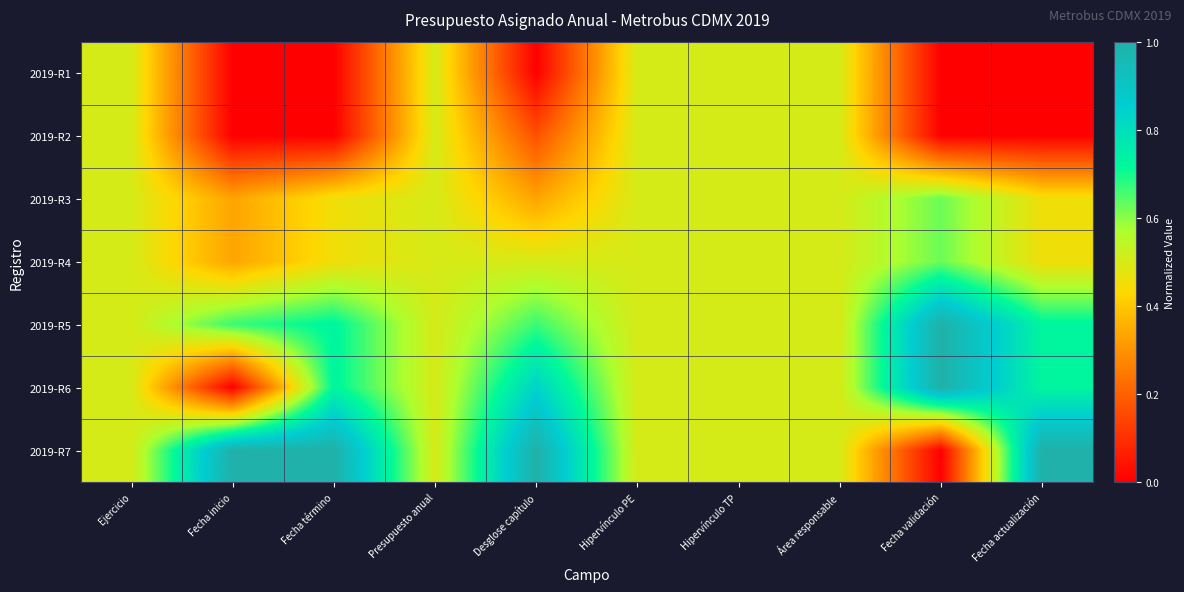

Reading left to right, transcribe all the data shown in this chart.

2019-R1: Ejercicio=0.5	Fecha inicio=0.0	Fecha término=0.0	Presupuesto anual=0.5	Desglose capítulo=0.0	Hipervínculo PE=0.5	Hipervínculo TP=0.5	Área responsable=0.5	Fecha validación=0.0	Fecha actualización=0.0
2019-R2: Ejercicio=0.5	Fecha inicio=0.0	Fecha término=0.0	Presupuesto anual=0.5	Desglose capítulo=0.2	Hipervínculo PE=0.5	Hipervínculo TP=0.5	Área responsable=0.5	Fecha validación=0.0	Fecha actualización=0.0
2019-R3: Ejercicio=0.5	Fecha inicio=0.3	Fecha término=0.5	Presupuesto anual=0.5	Desglose capítulo=0.3	Hipervínculo PE=0.5	Hipervínculo TP=0.5	Área responsable=0.5	Fecha validación=0.6	Fecha actualización=0.5
2019-R4: Ejercicio=0.5	Fecha inicio=0.3	Fecha término=0.5	Presupuesto anual=0.5	Desglose capítulo=0.5	Hipervínculo PE=0.5	Hipervínculo TP=0.5	Área responsable=0.5	Fecha validación=0.6	Fecha actualización=0.5
2019-R5: Ejercicio=0.5	Fecha inicio=0.7	Fecha término=0.7	Presupuesto anual=0.5	Desglose capítulo=0.7	Hipervínculo PE=0.5	Hipervínculo TP=0.5	Área responsable=0.5	Fecha validación=1.0	Fecha actualización=0.7
2019-R6: Ejercicio=0.5	Fecha inicio=0.0	Fecha término=0.7	Presupuesto anual=0.5	Desglose capítulo=0.8	Hipervínculo PE=0.5	Hipervínculo TP=0.5	Área responsable=0.5	Fecha validación=1.0	Fecha actualización=0.7
2019-R7: Ejercicio=0.5	Fecha inicio=1.0	Fecha término=1.0	Presupuesto anual=0.5	Desglose capítulo=1.0	Hipervínculo PE=0.5	Hipervínculo TP=0.5	Área responsable=0.5	Fecha validación=0.0	Fecha actualización=1.0